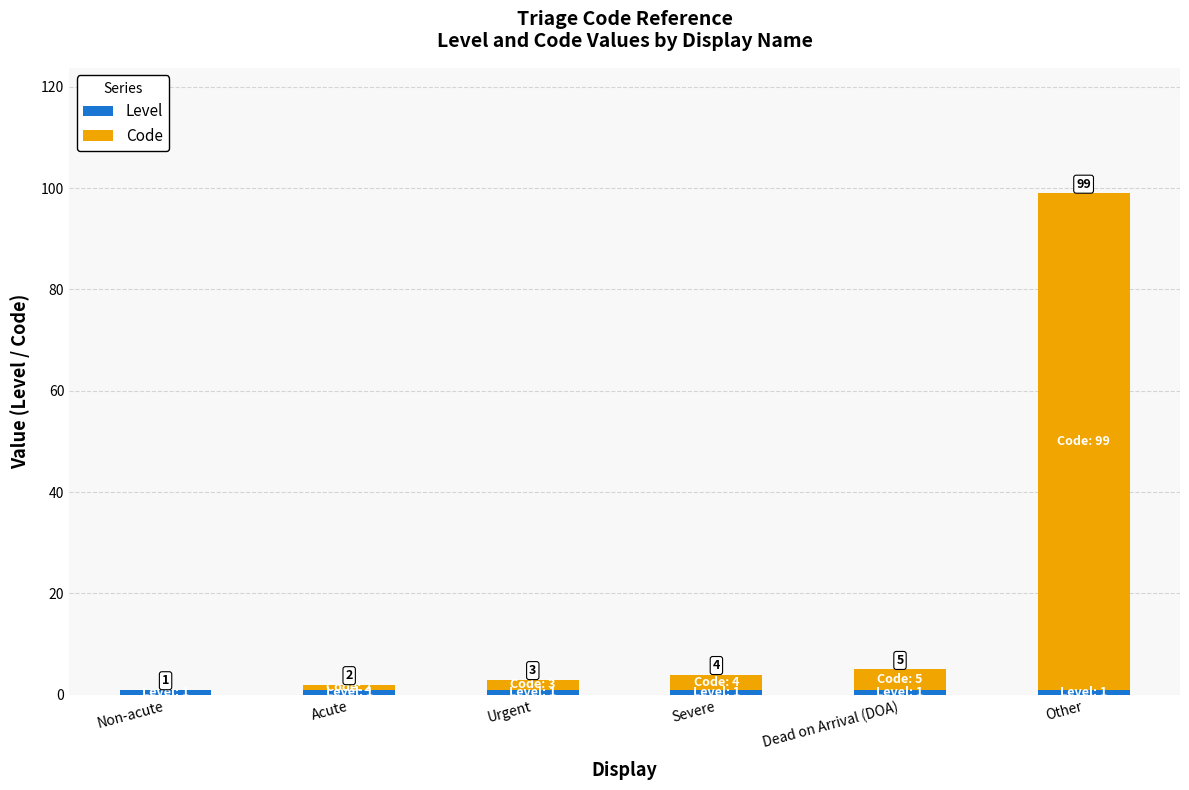

At which category is the sum across all series the highest?

Other